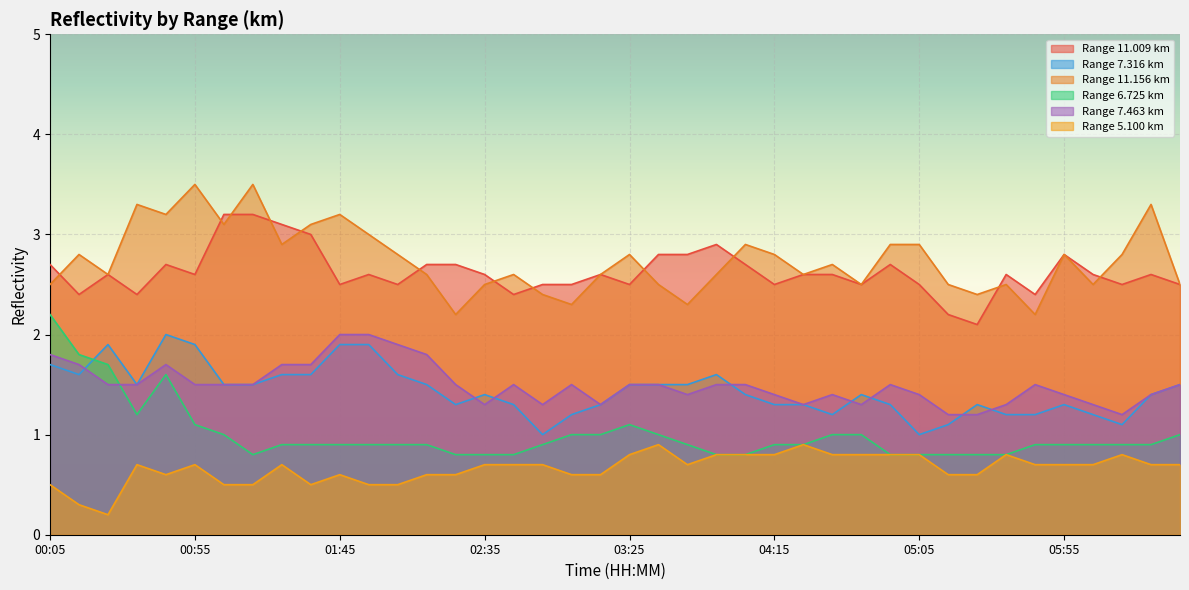

What is the difference between the highest and lowest values at 00:35?

2.6